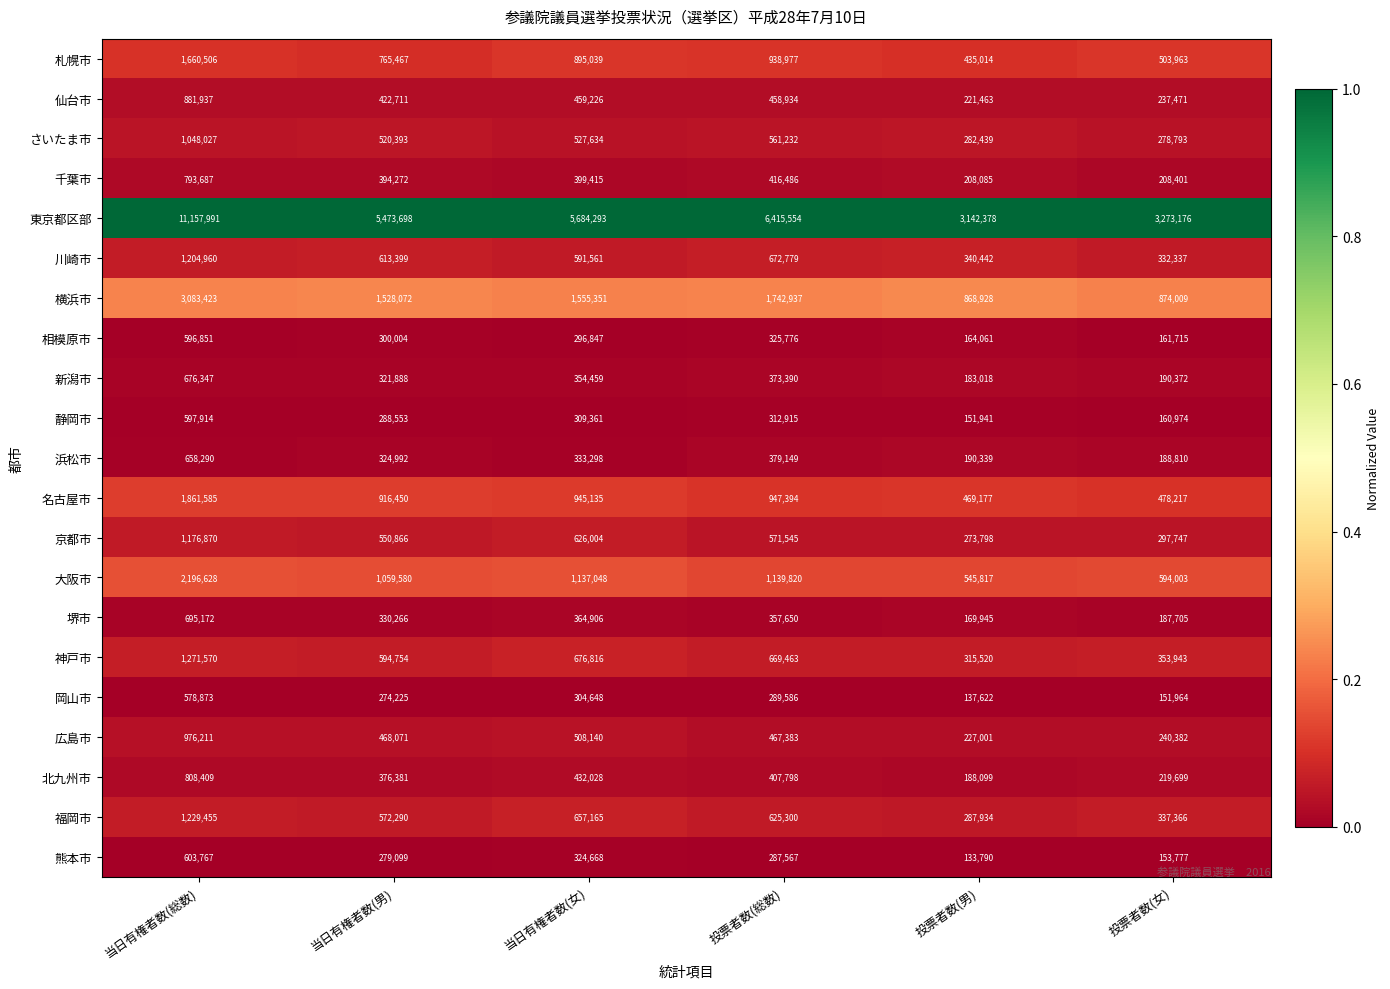

The 大阪市 series shows 696597 at 当日有権者数(総数). True or false?

False